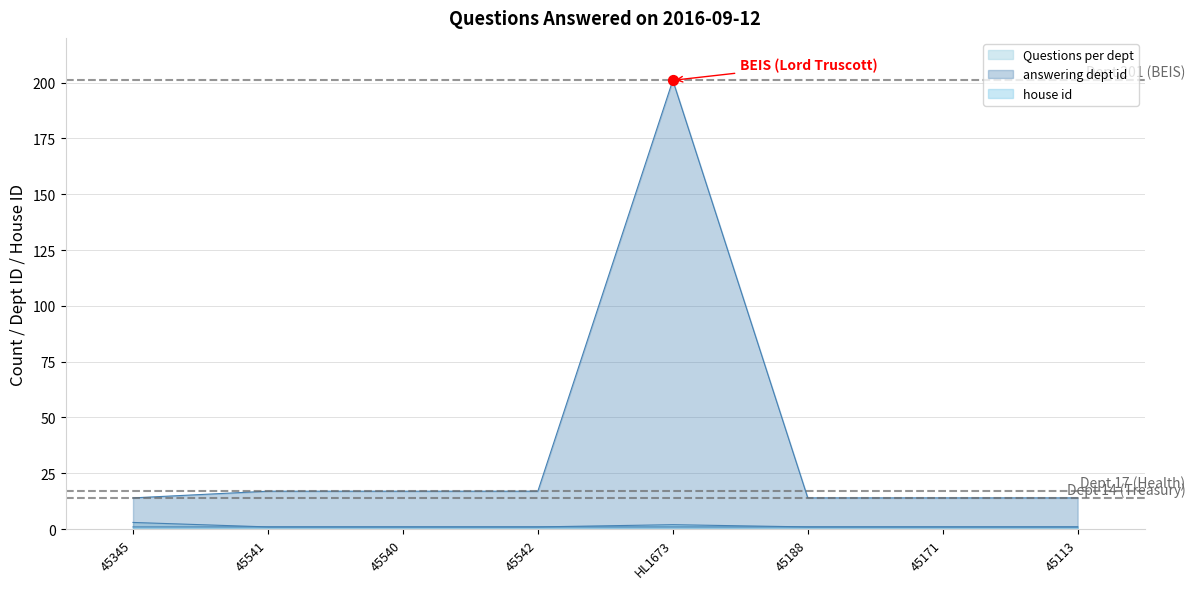

Which series has the largest Y range (max minus min)?

answering dept id